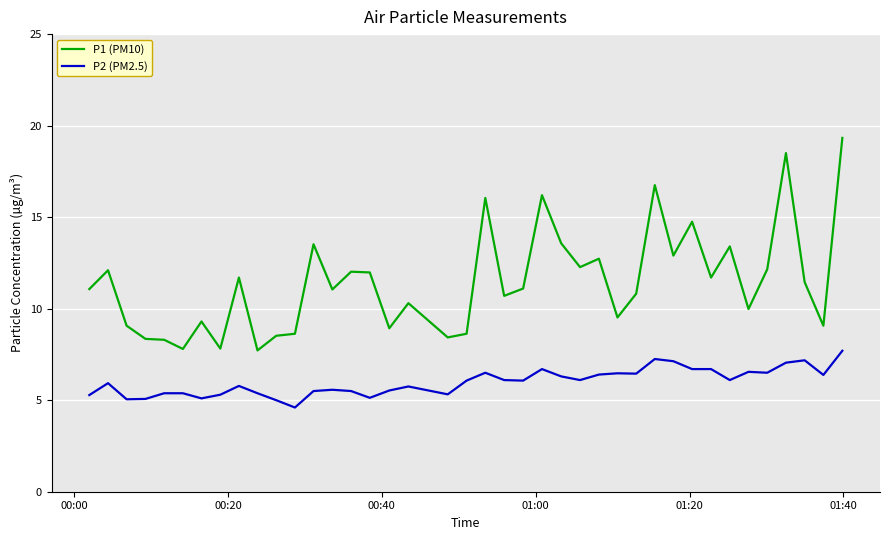

Which series has the largest total across all categories?

P1 (PM10)